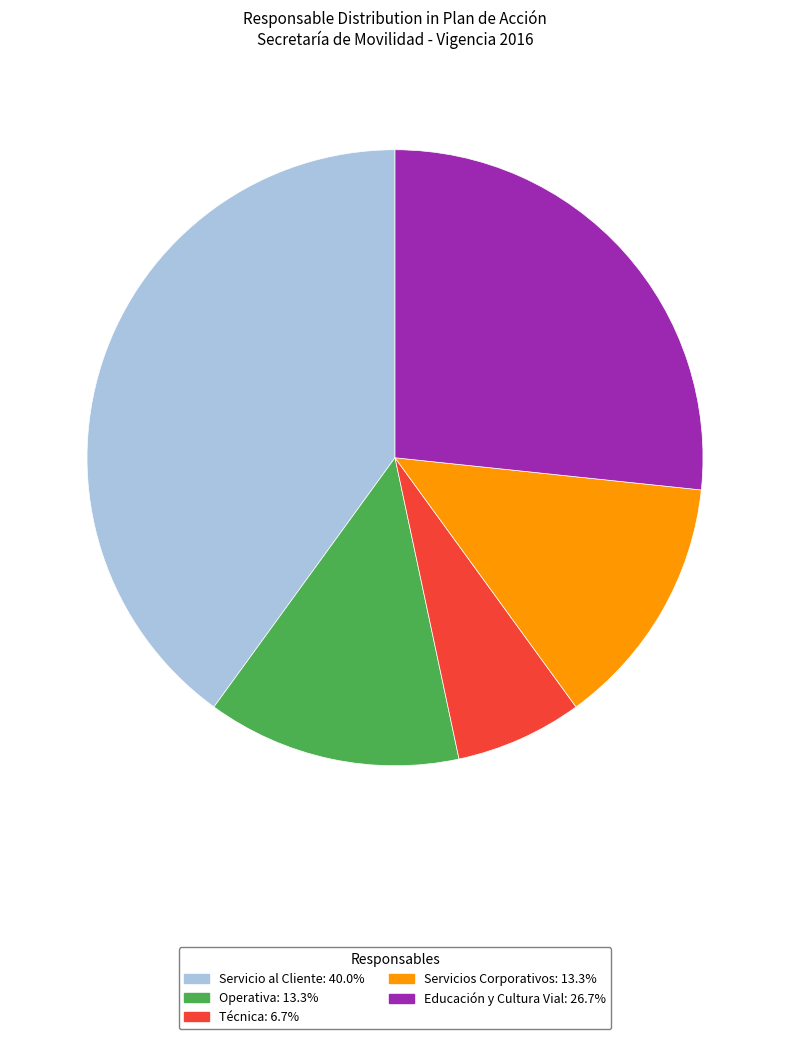

What is the ratio of the value at Operativa to the value at Técnica?

2.0